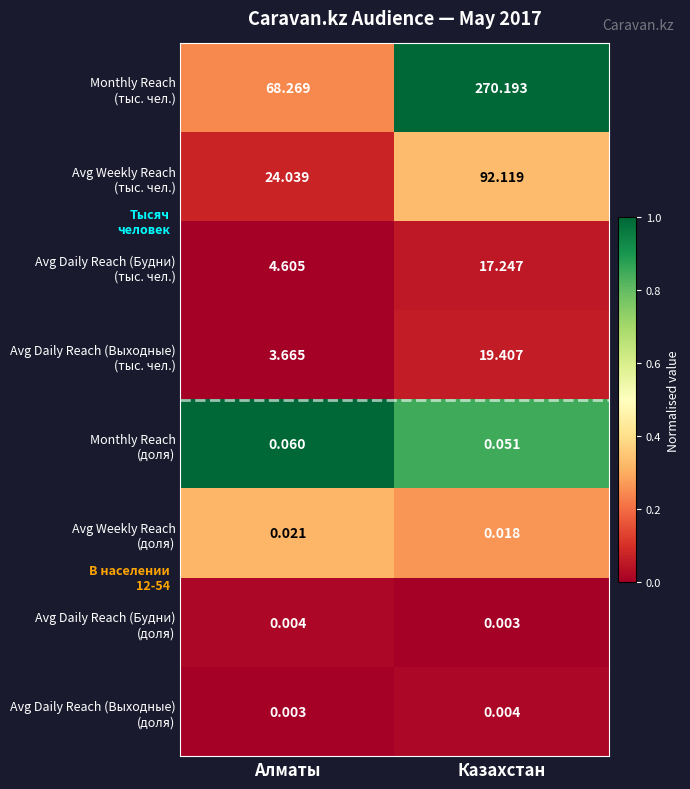

Which label corresponds to the largest value in the chart?

Казахстан